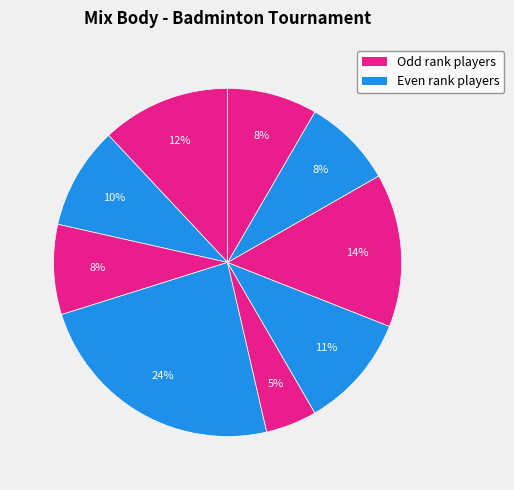

Which slice is the smallest?

Krausová Zlatka